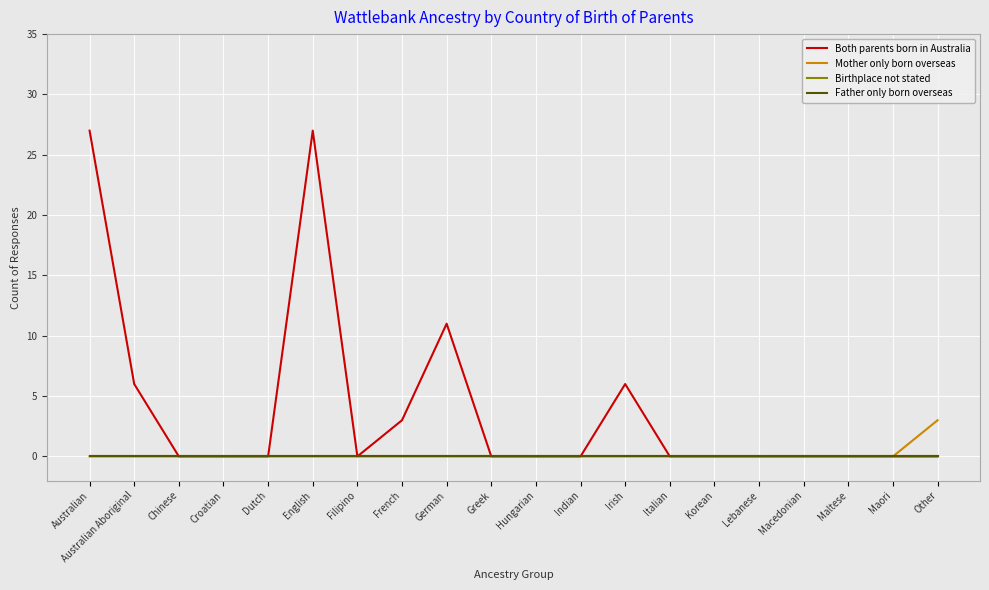

Reading left to right, extract all data points from this chart.

Both parents born in Australia: 27	6	0	0	0	27	0	3	11	0	0	0	6	0	0	0	0	0	0	0
Mother only born overseas: 0	0	0	0	0	0	0	0	0	0	0	0	0	0	0	0	0	0	0	3
Birthplace not stated: 0	0	0	0	0	0	0	0	0	0	0	0	0	0	0	0	0	0	0	0
Father only born overseas: 0	0	0	0	0	0	0	0	0	0	0	0	0	0	0	0	0	0	0	0